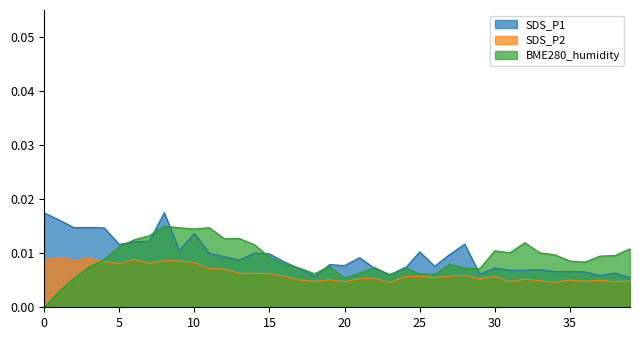

What are all the series names shown in the legend?

SDS_P1, SDS_P2, BME280_humidity